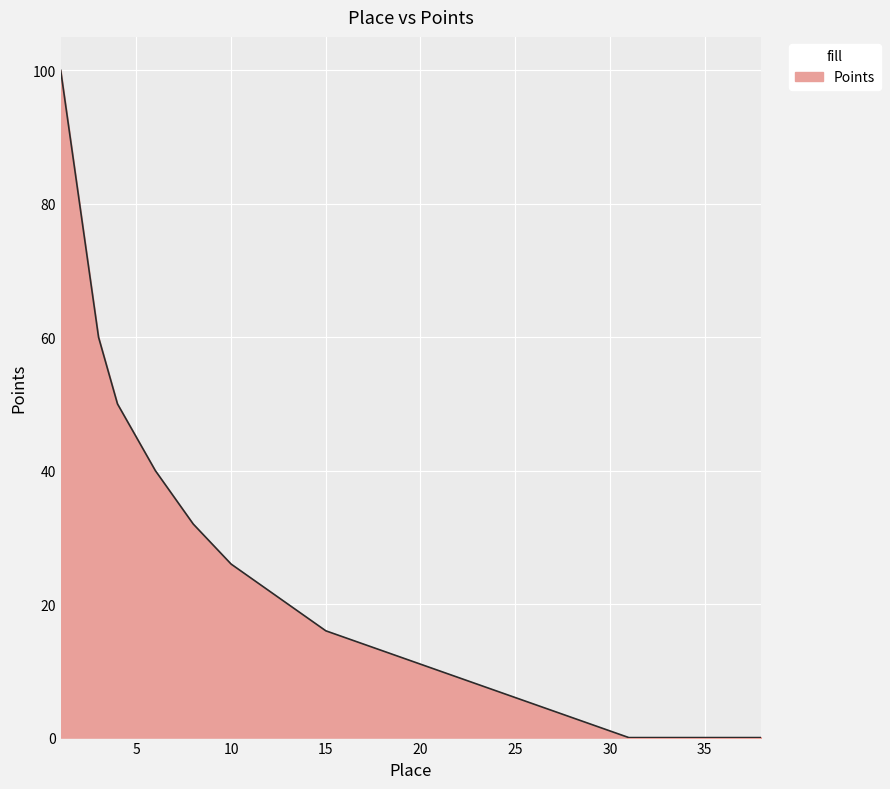

What is the maximum value shown in the chart?

100